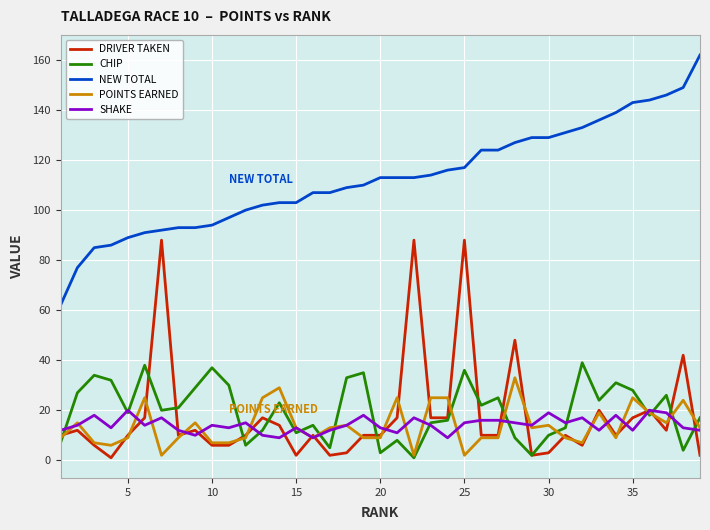

How many lines are shown in the chart?

5